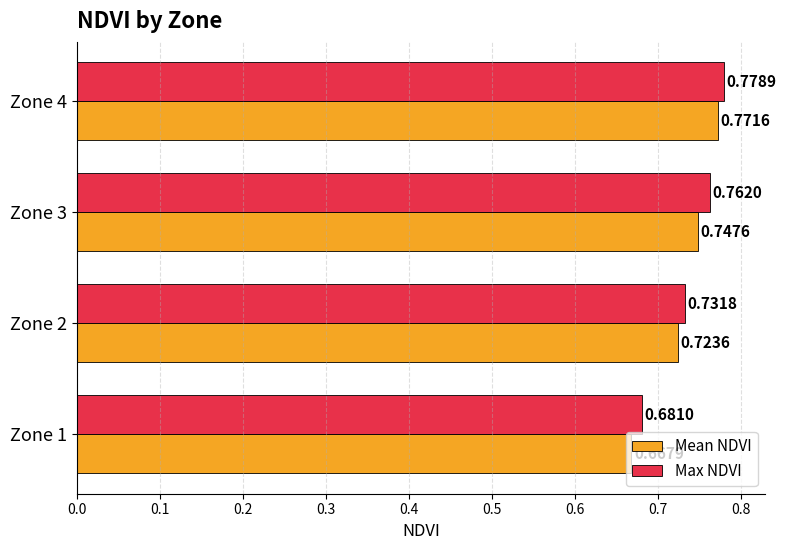

What is the total value across all series at Zone 2?

1.5